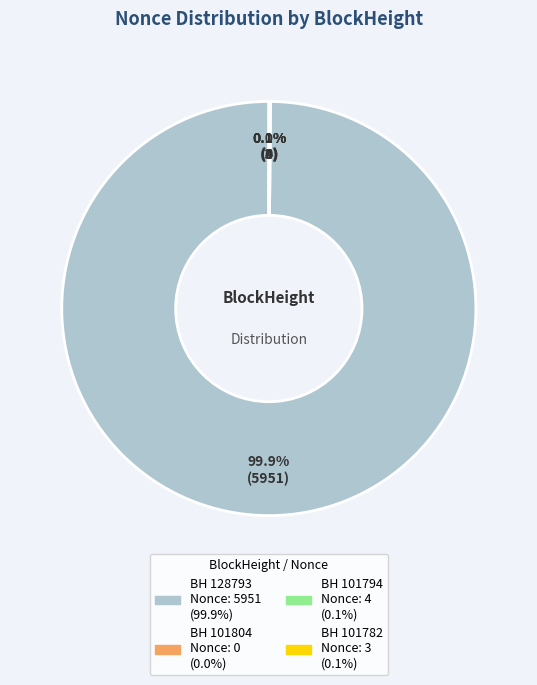

Count the number of slices in the pie.

4